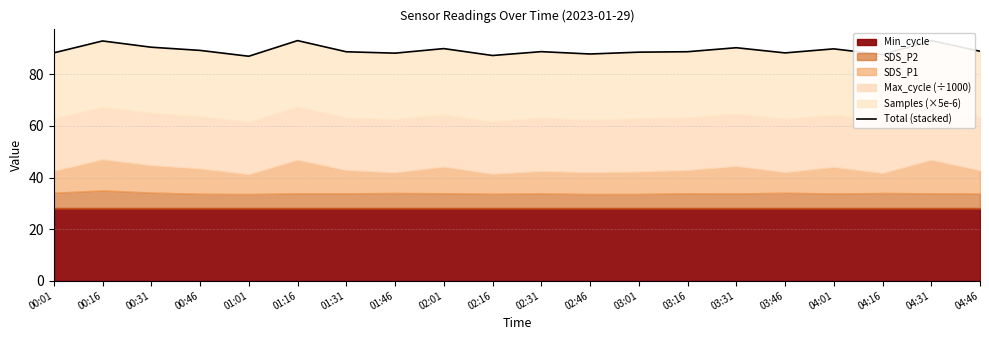

Does the chart display data point markers on the line(s)?

No